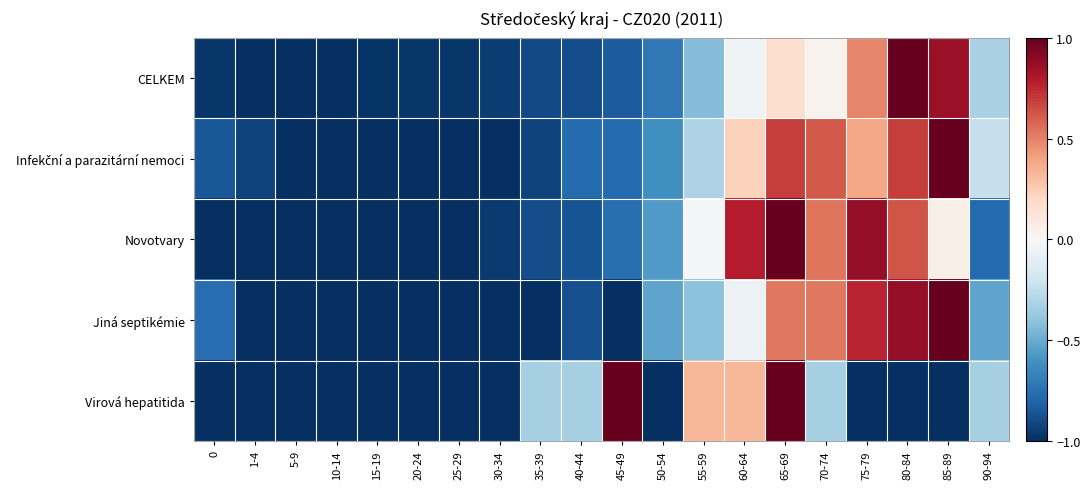

What is the total value across all series at 50-54?

-3.4